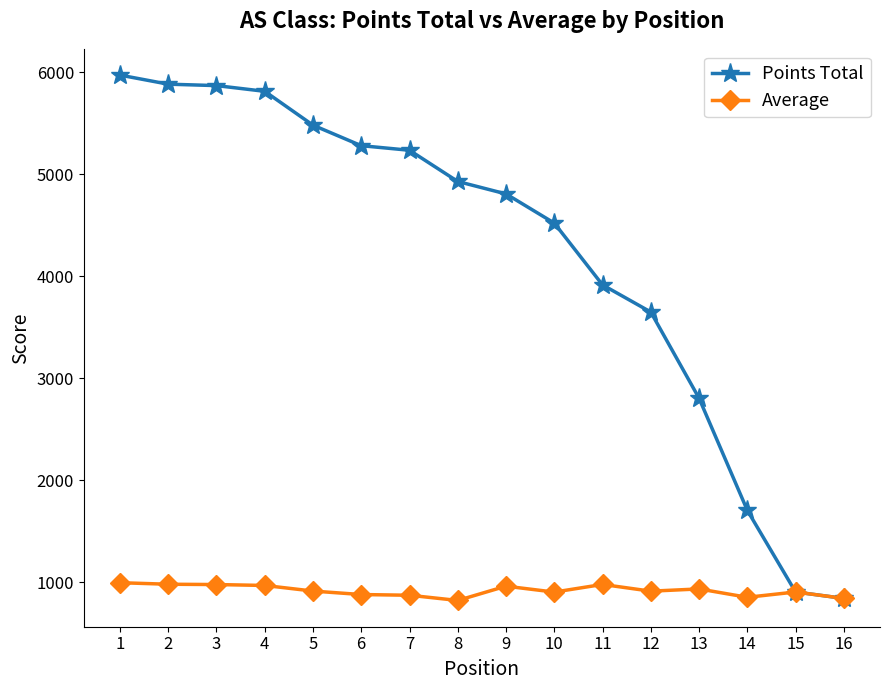

True or false: Average has more than 0 points higher than both neighbors.

True